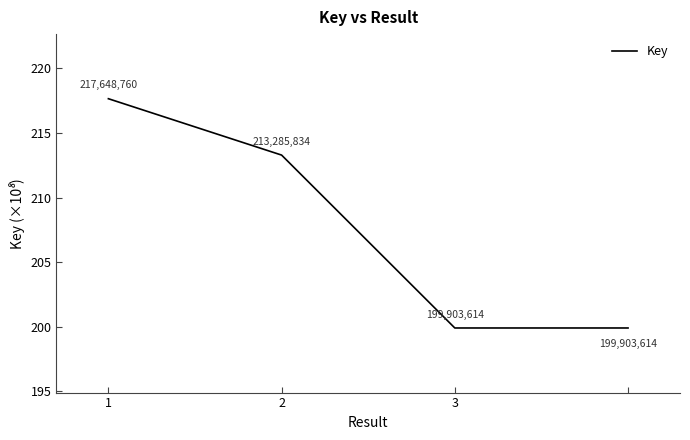

Rank the categories by value from lowest to highest.

3, 3, 2, 1